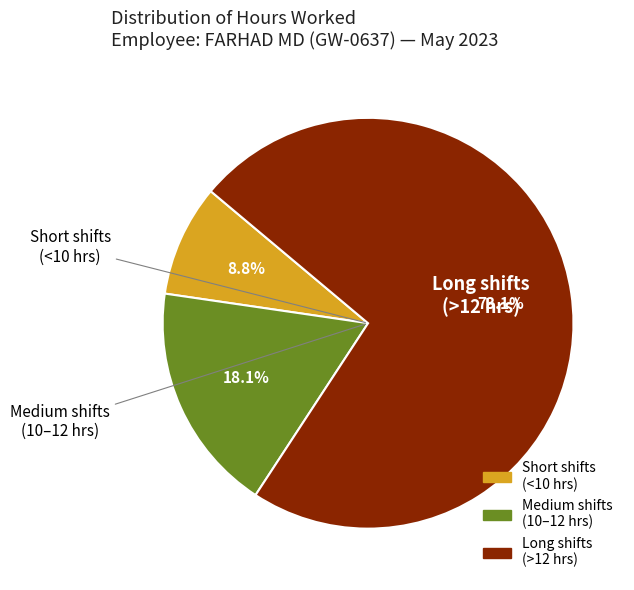

Is there any slice that represents more than half of the pie?

Yes